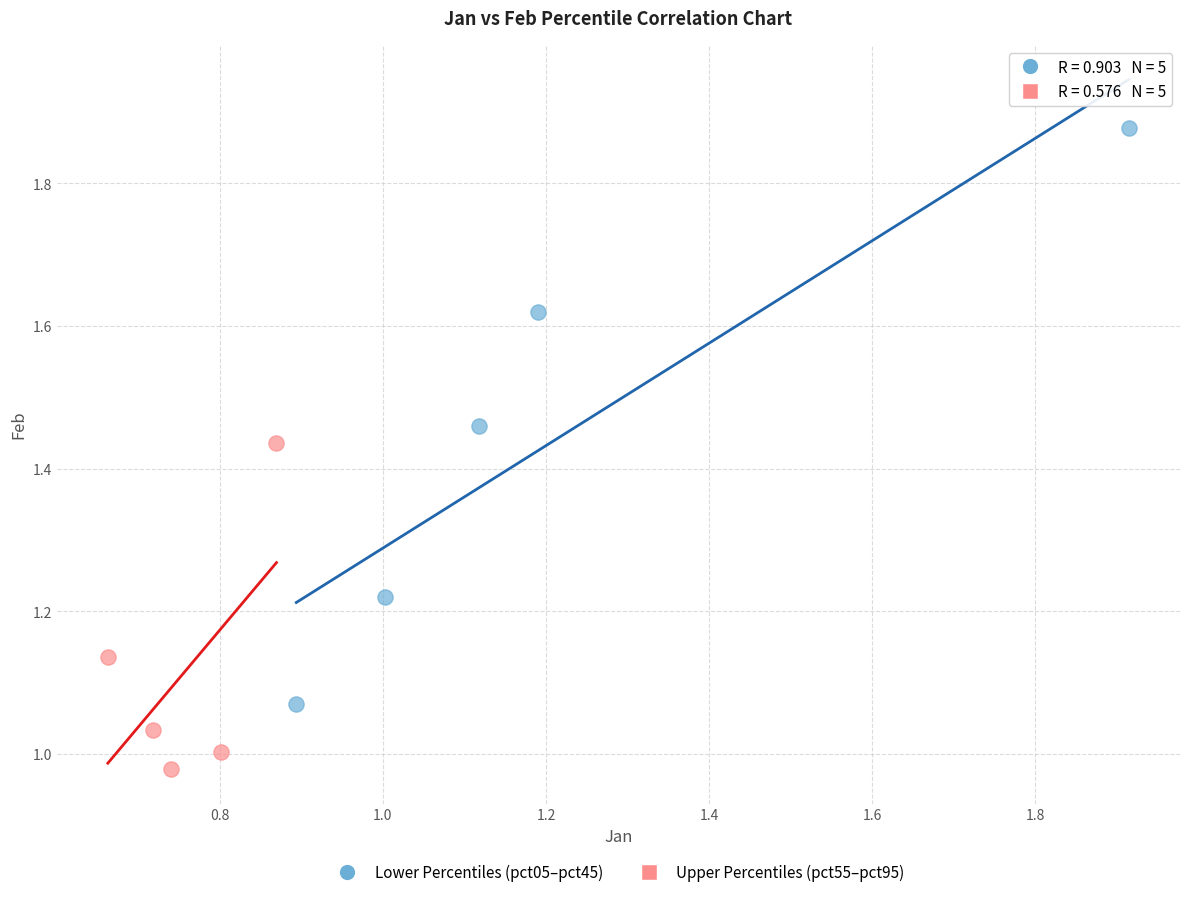

Which series has the largest Y range (max minus min)?

Lower Percentiles (pct05–pct45)